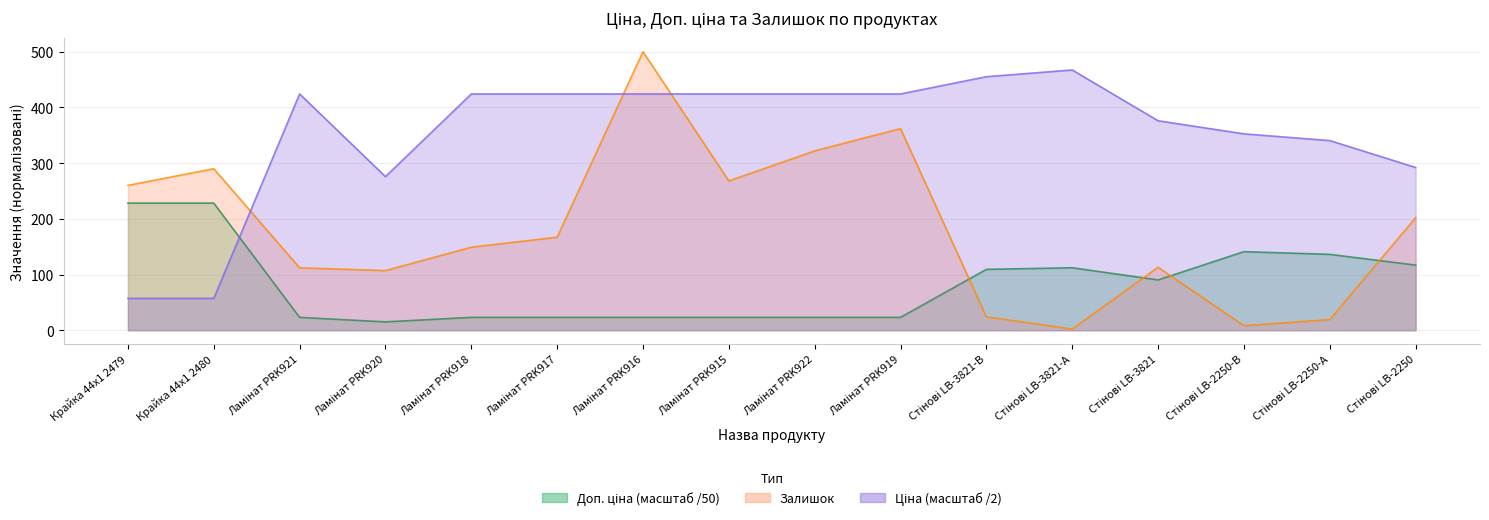

What is the difference between the highest and lowest values at Ламінат PRK921?

401.2